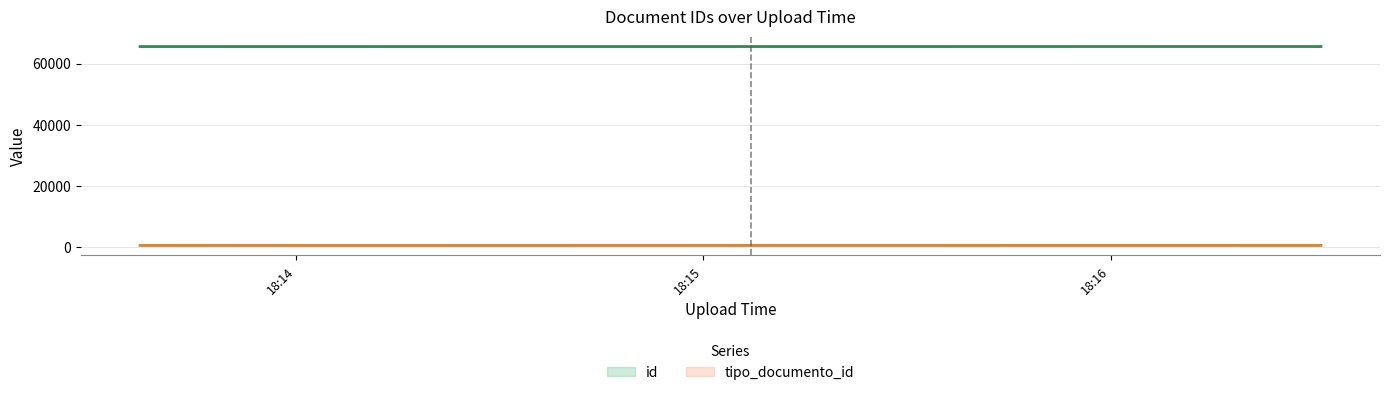

Count the number of data series in this chart.

2